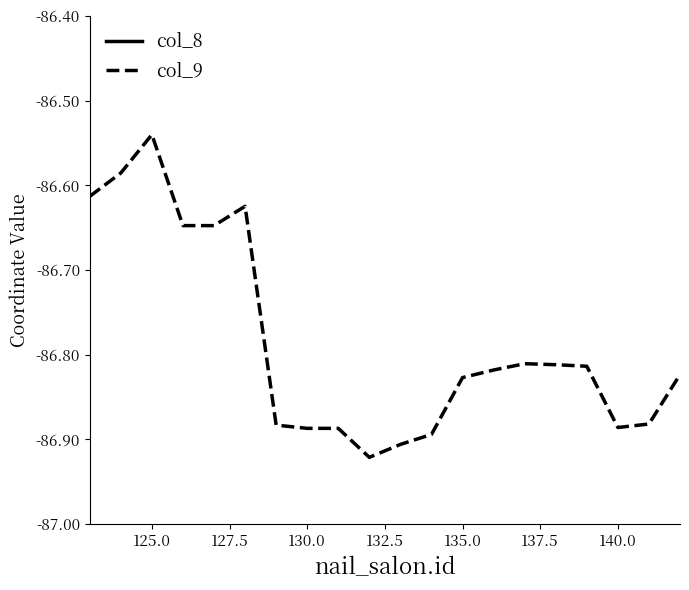

Where is col_9 nearest to the value -86?

125.0